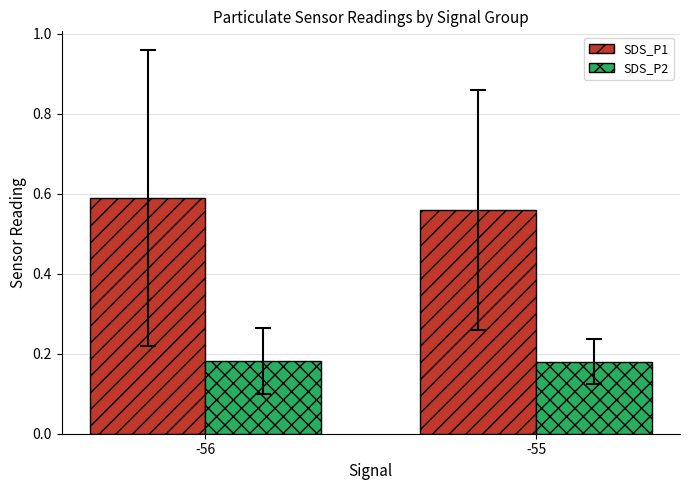

Rank the series by their maximum value, from highest to lowest.

SDS_P1, SDS_P2